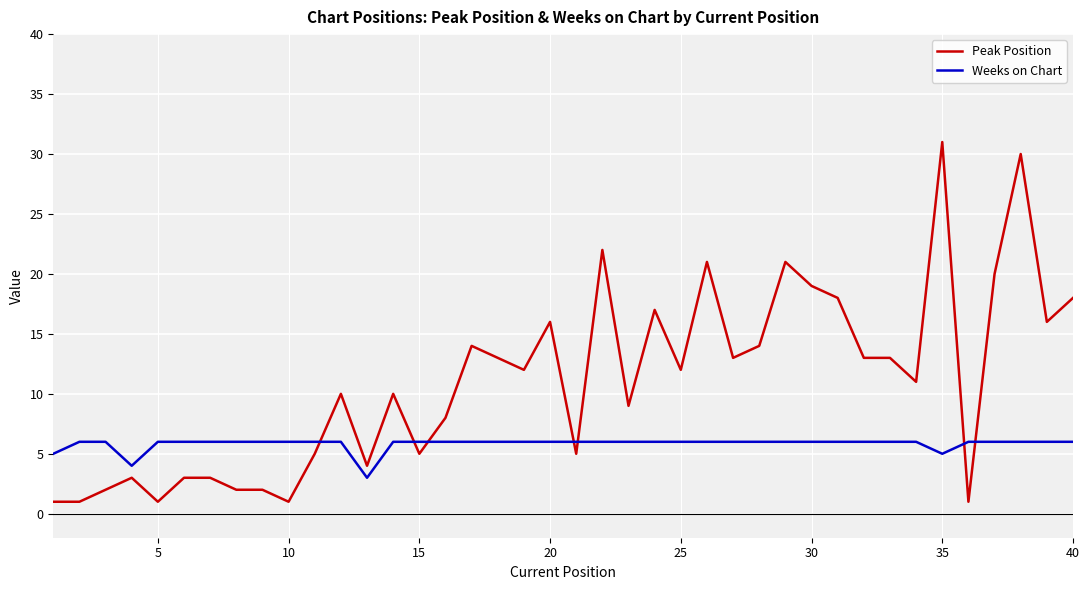

What is the difference between the maximum and second lowest values in the Peak Position series?

30